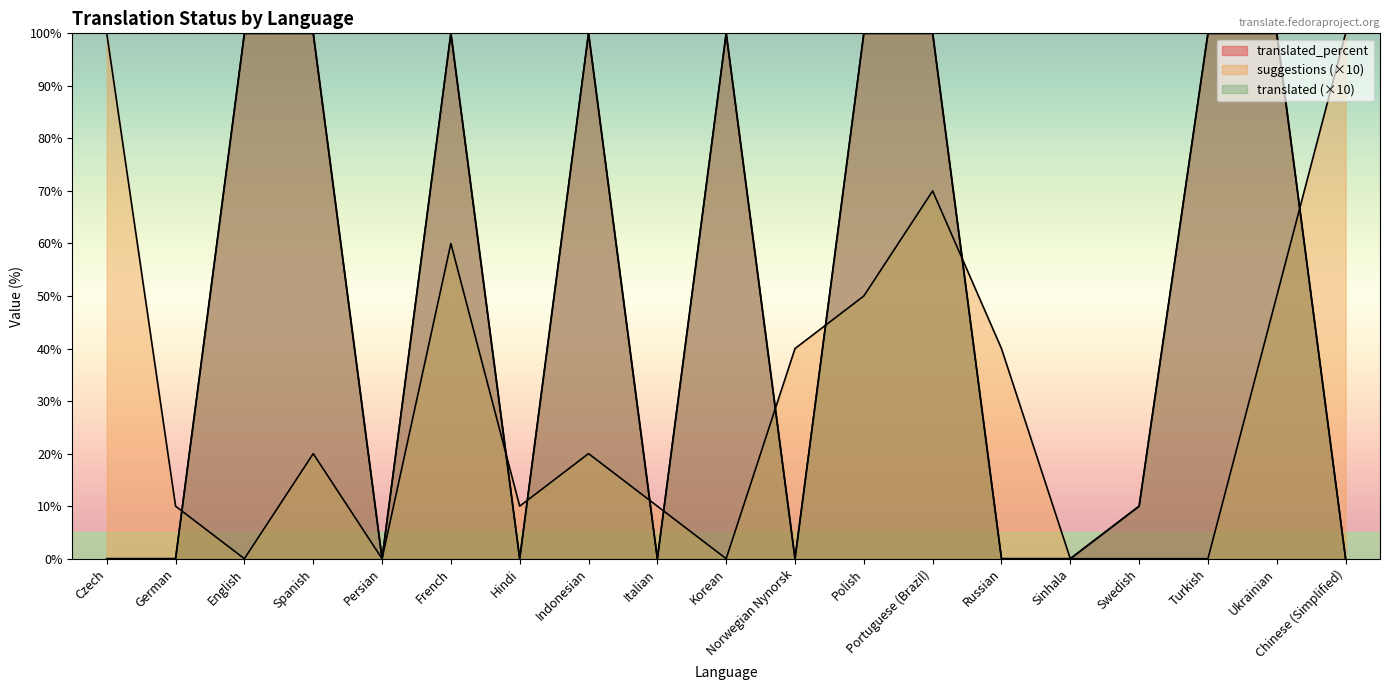

How many values in the translated series exceed 10?

9